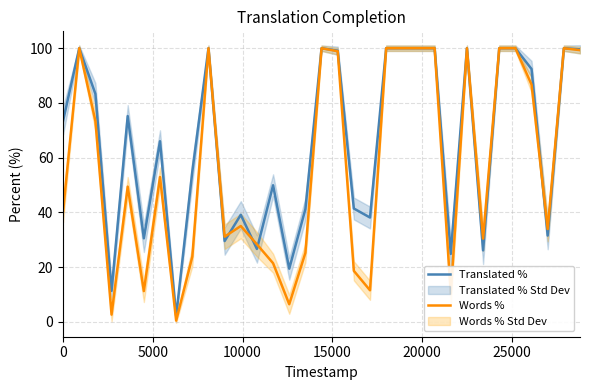

At how many categories does at least one series exceed 45?

20